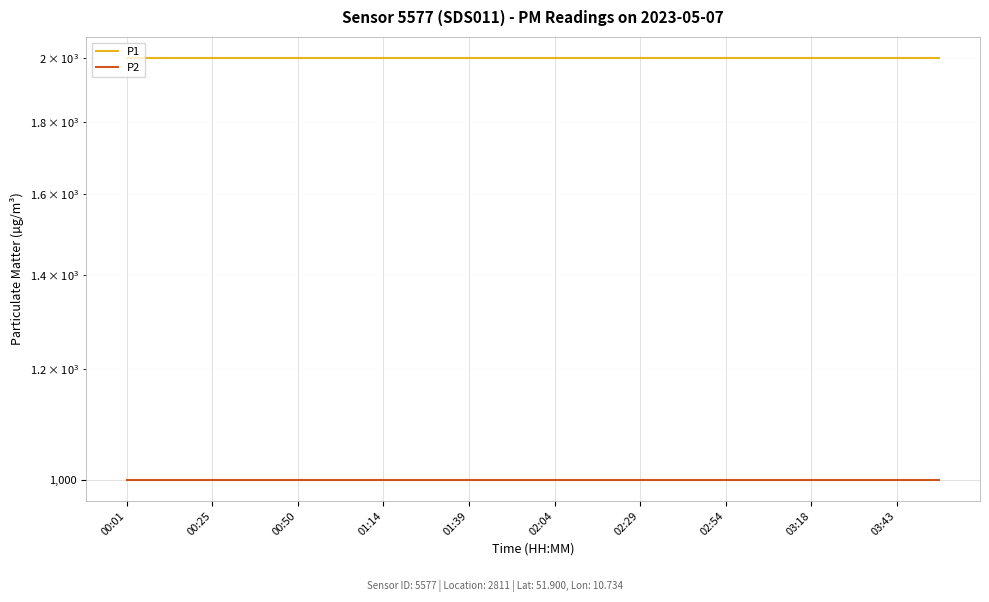

How many distinct data groups are displayed?

2